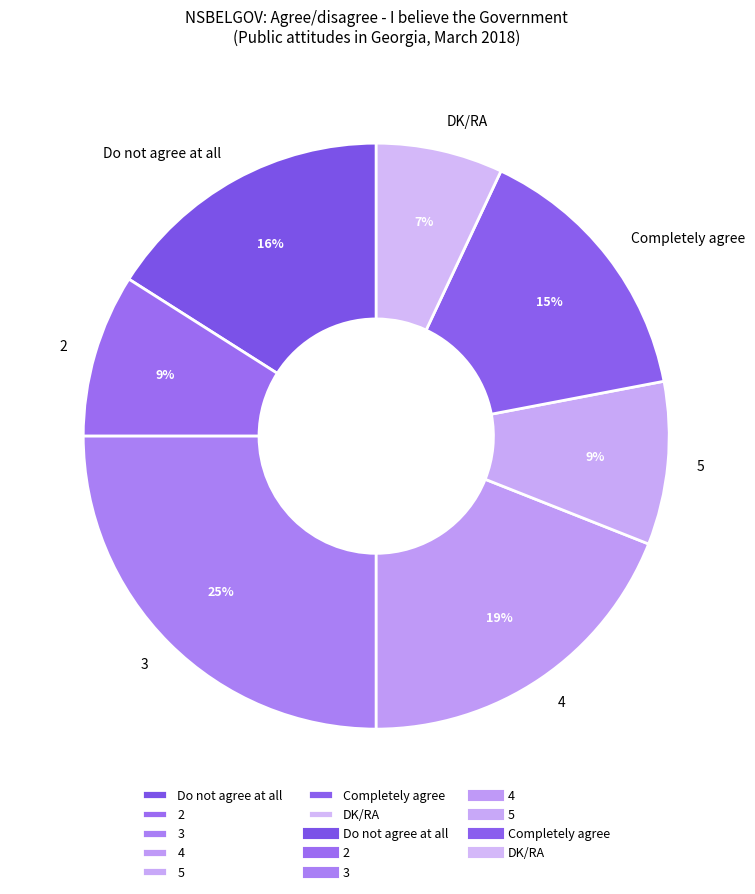

Is it true that Do not agree at all is 27% of the pie?

False